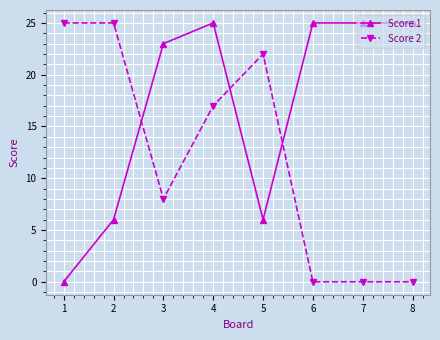

What is the value of the Score 2 point at the 2nd from the left?

25